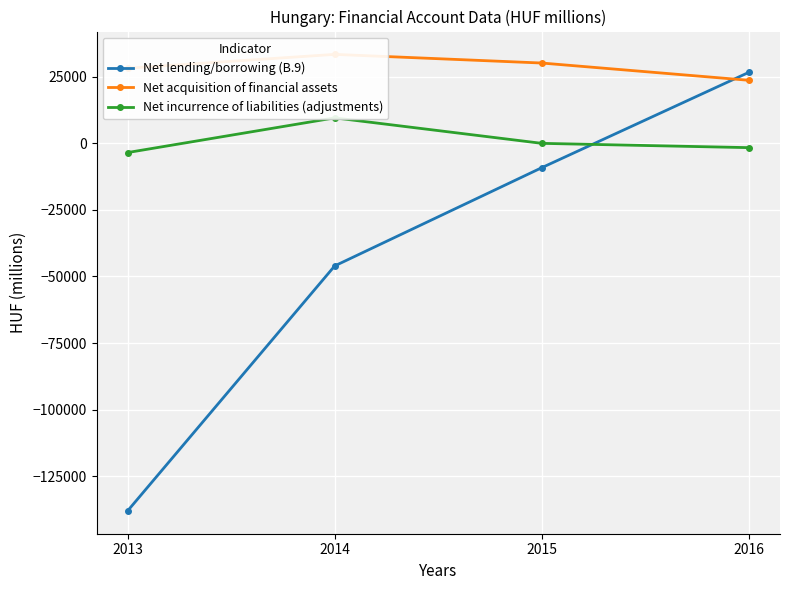

At which category is the sum across all series the highest?

2016